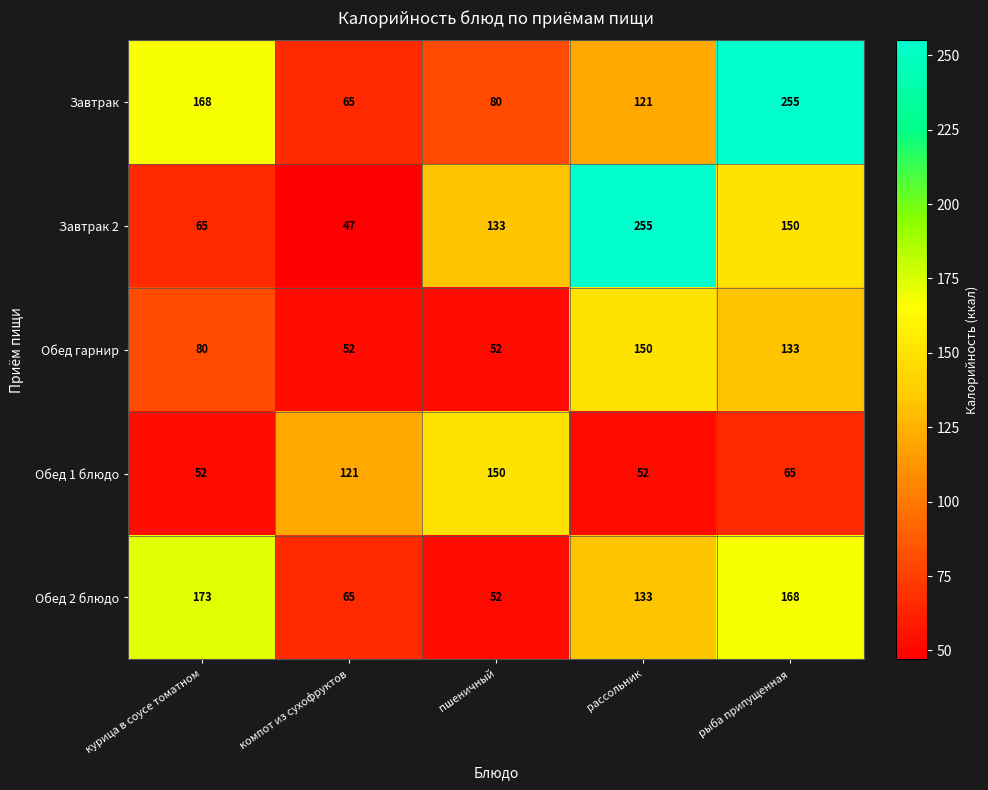

At which category is the sum across all series the highest?

рыба припущенная